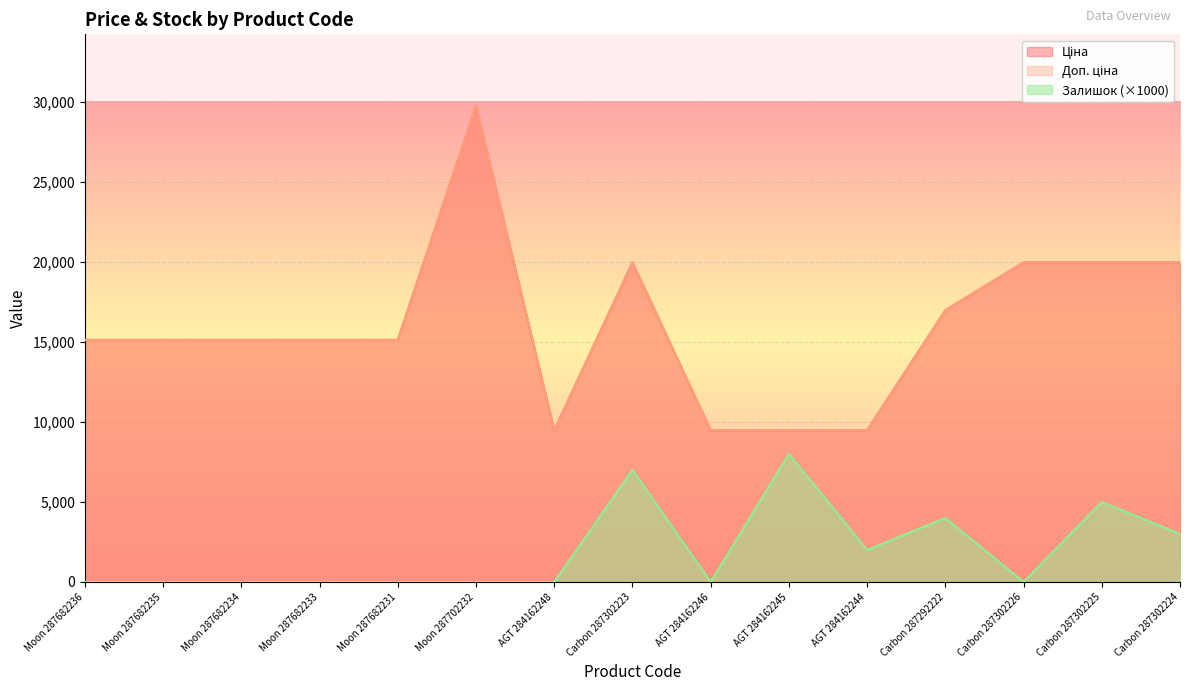

Count the number of data series in this chart.

3